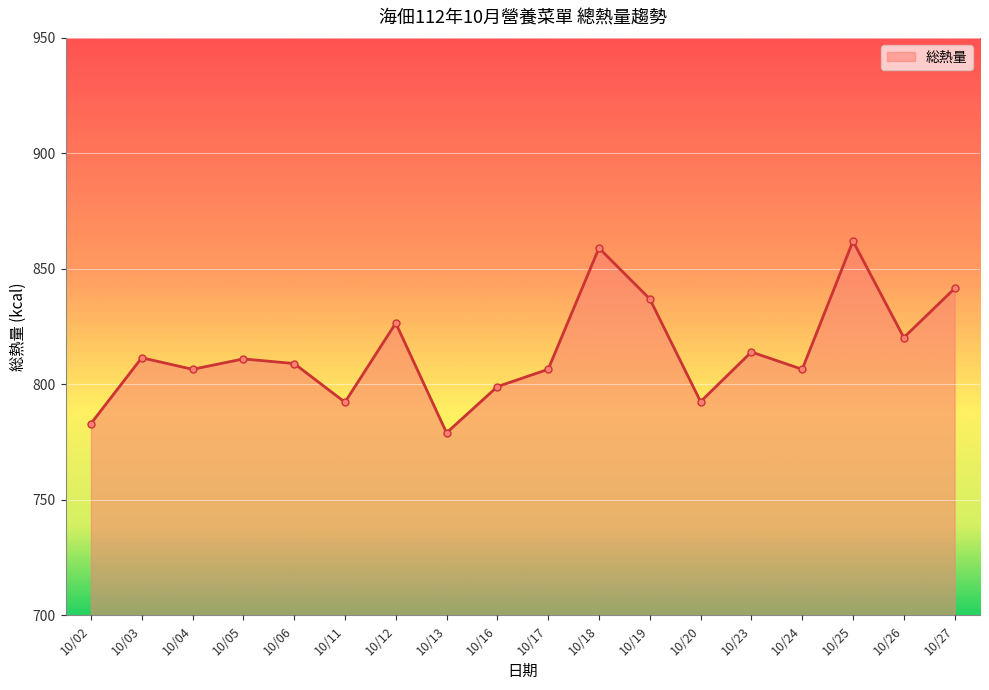

What is the value of the 5th point from the left?

809.0